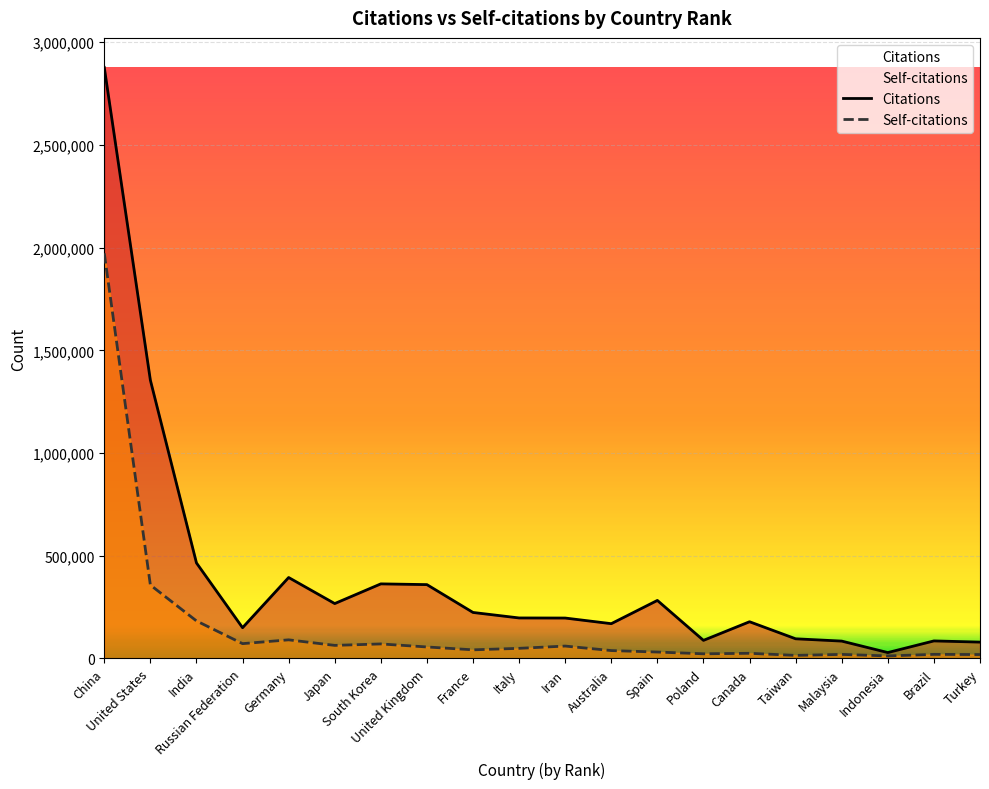

What is the sum of all Self-citations values?

3213560